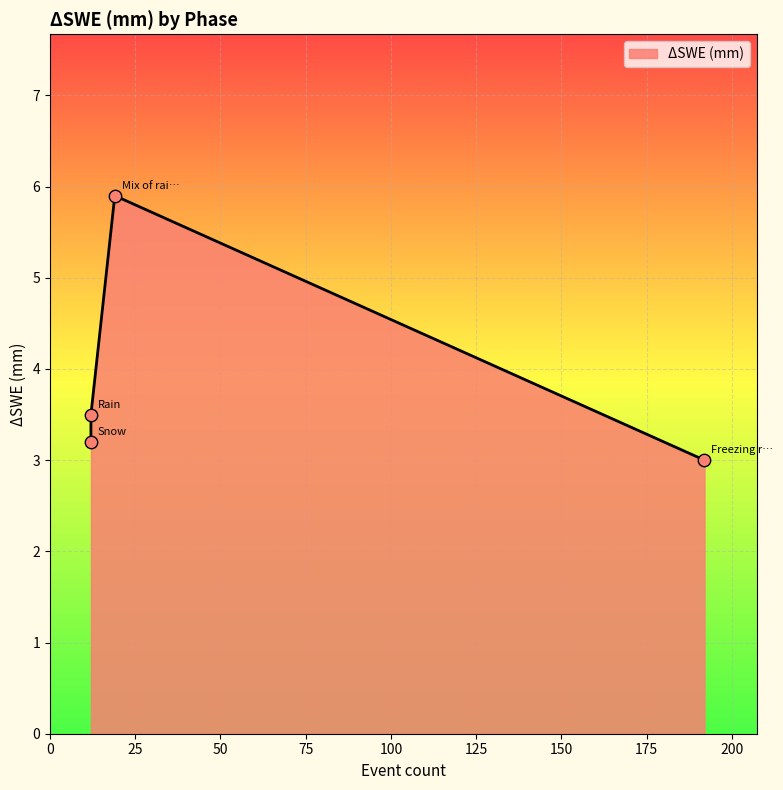

What is the change in value from Snow to Freezing rain?

-0.2